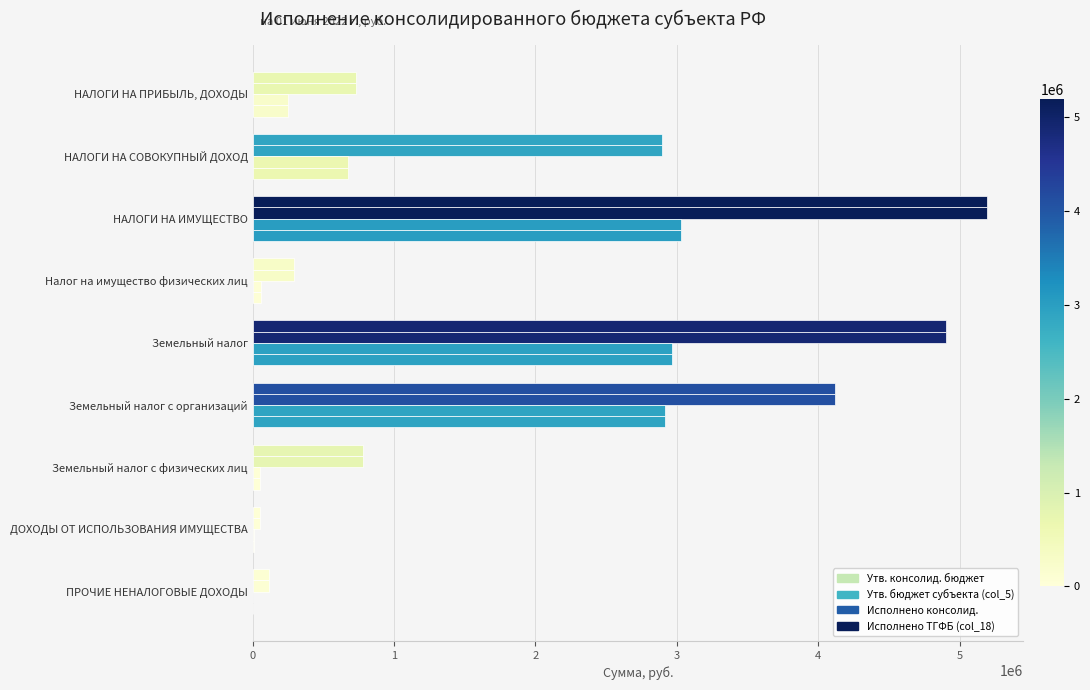

What is the sum of all Исполнено ТГФБ (col_18) values?

9957296.9